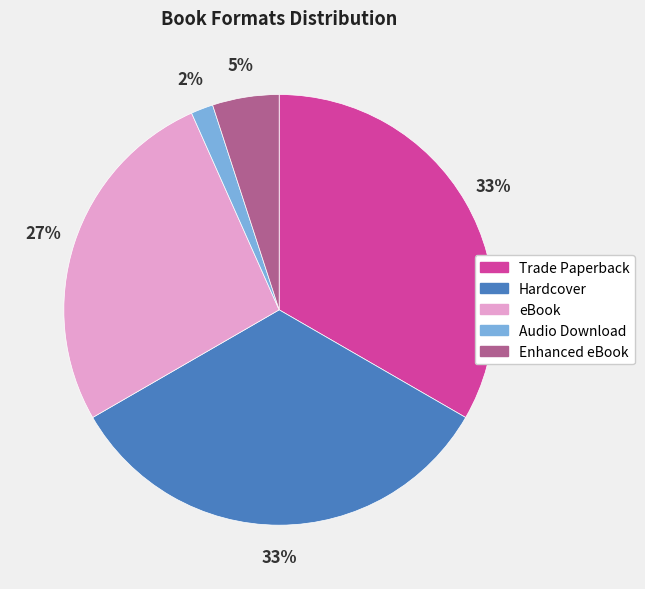

What percentage is the Trade Paperback slice, to the nearest percent?

33%